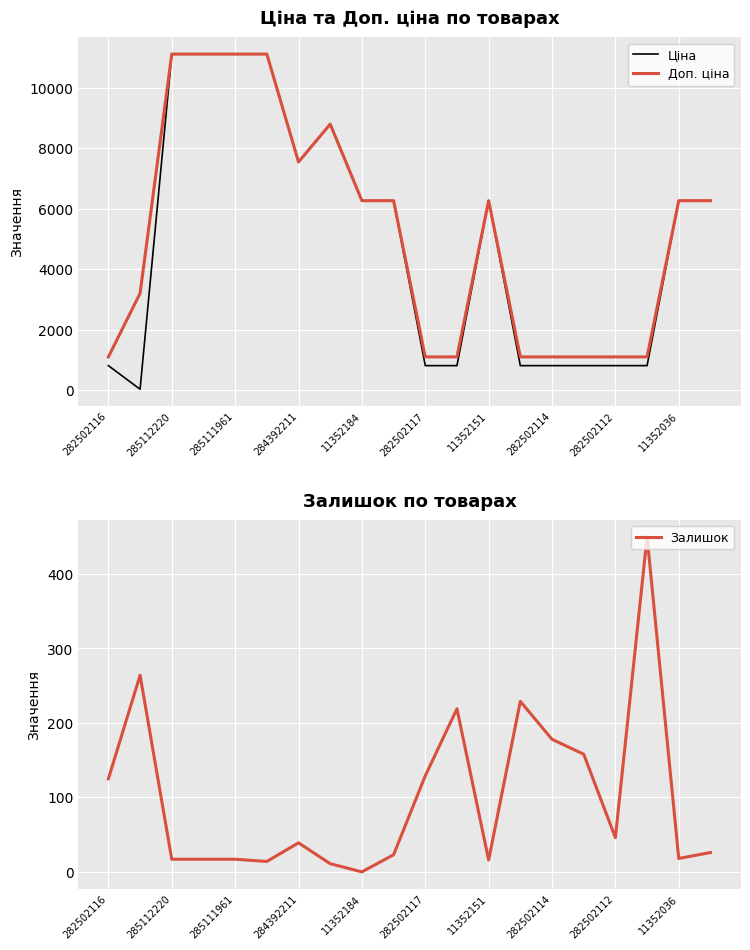

True or false: Доп. ціна and Ціна intersect in this chart.

False